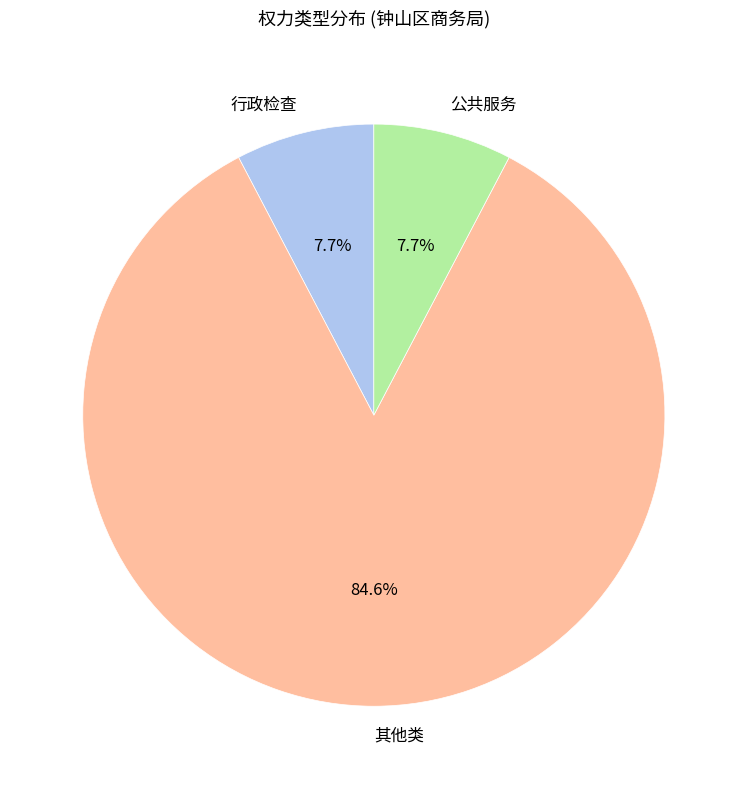

To the nearest percent, what is the difference between the largest and smallest slice percentages?

77%